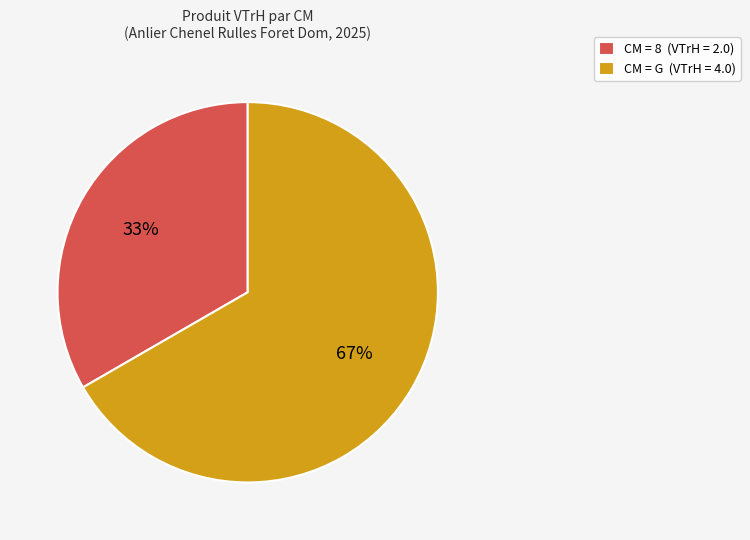

How many segments does this pie chart have?

2